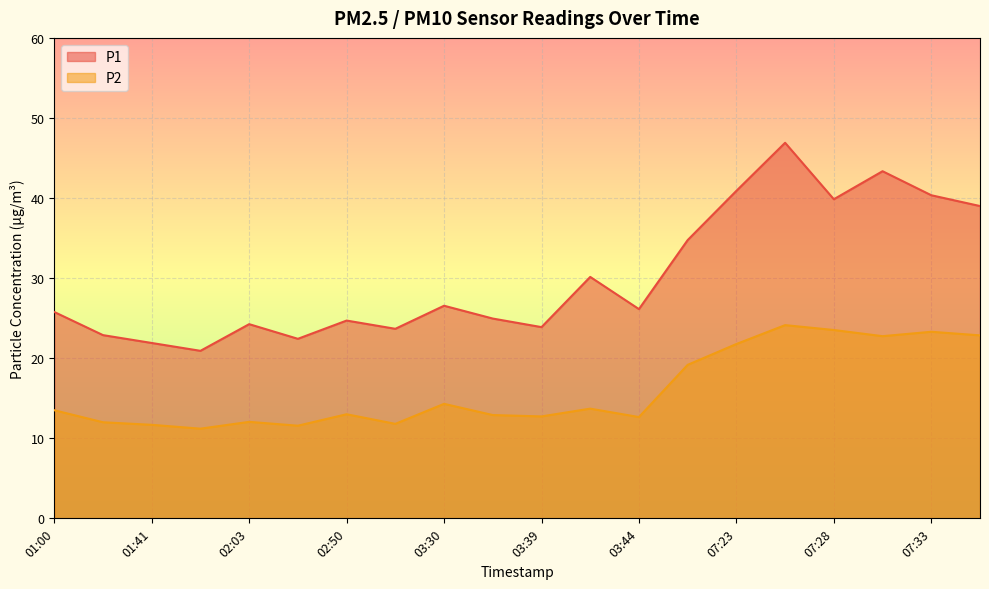

What is the spread (max minus min) of values at 01:41?

10.2